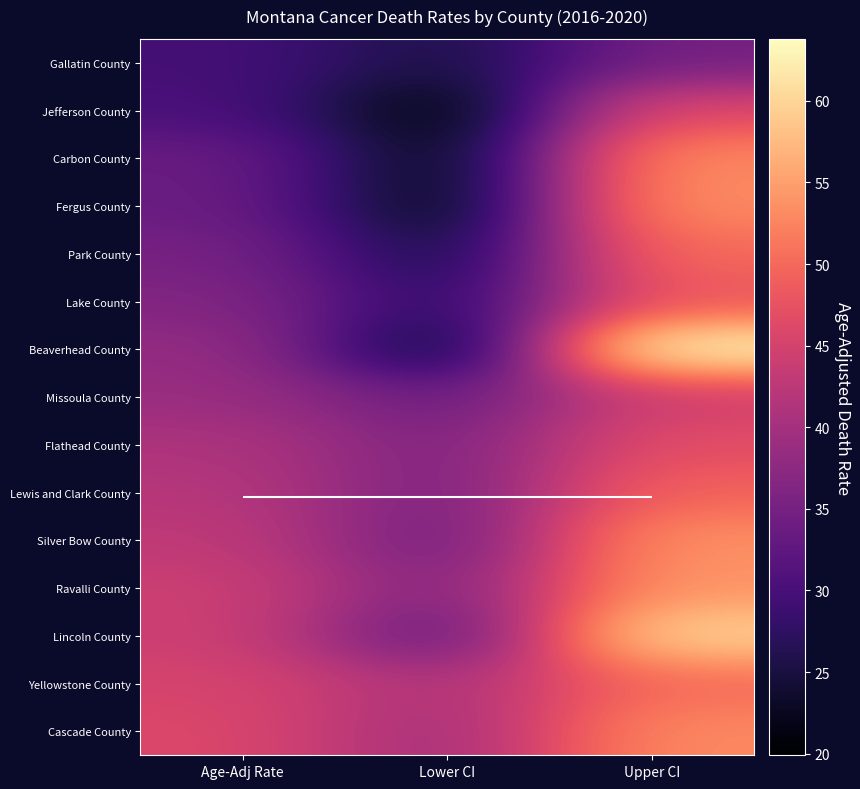

At how many categories does at least one series exceed 29?

3